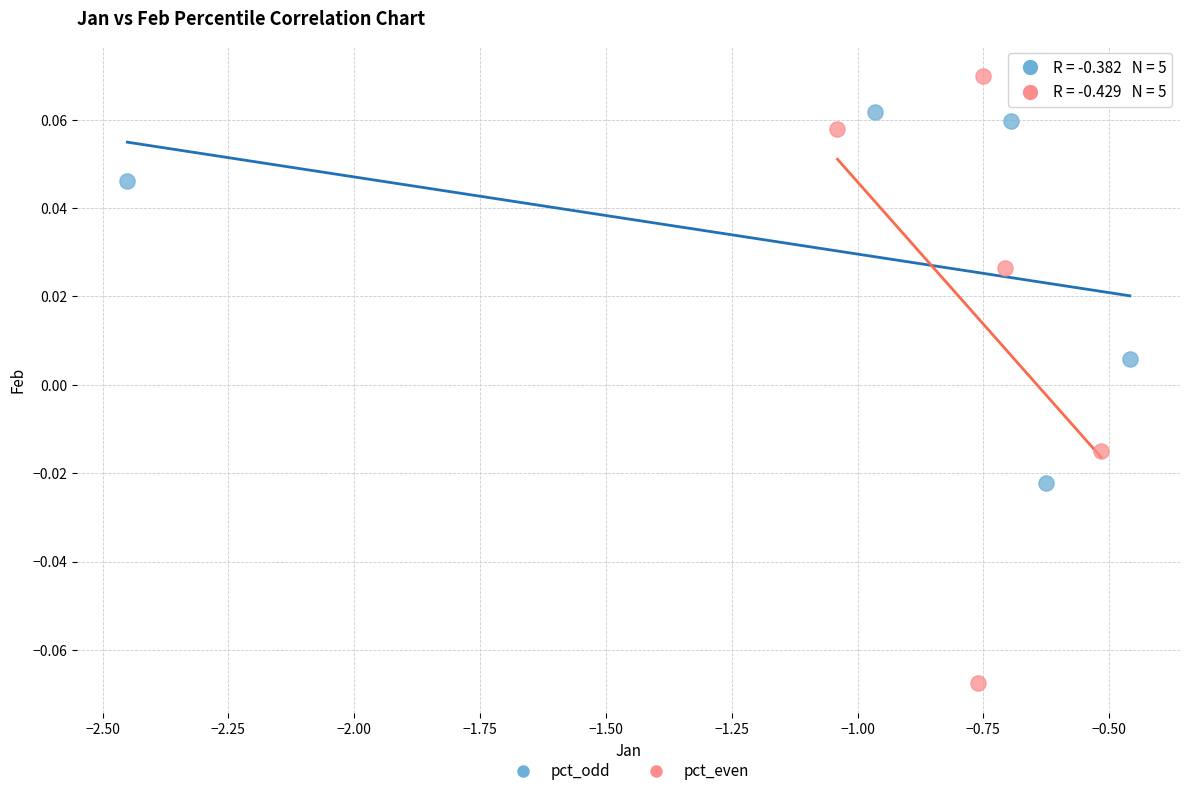

Which series has the largest Y range (max minus min)?

pct_even